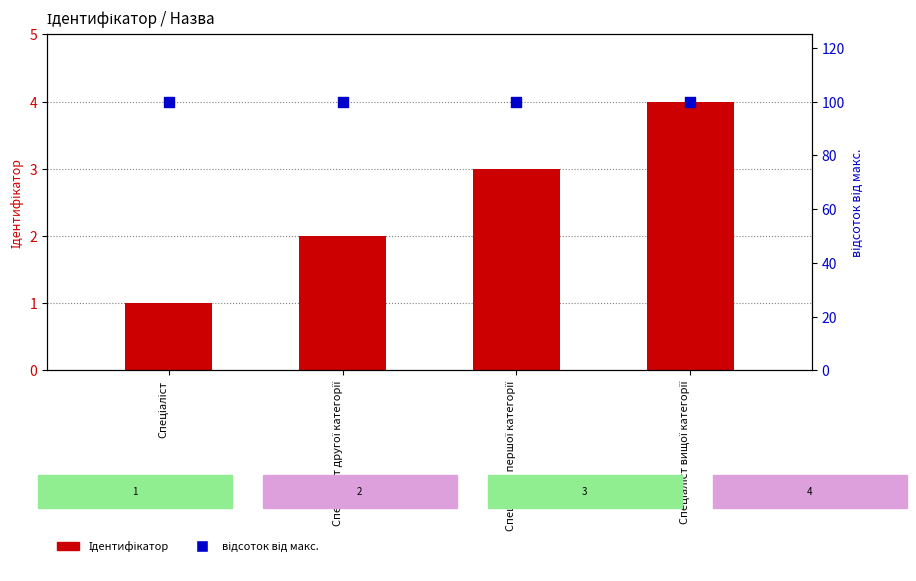

Which series has the largest total across all categories?

відсоток від макс.